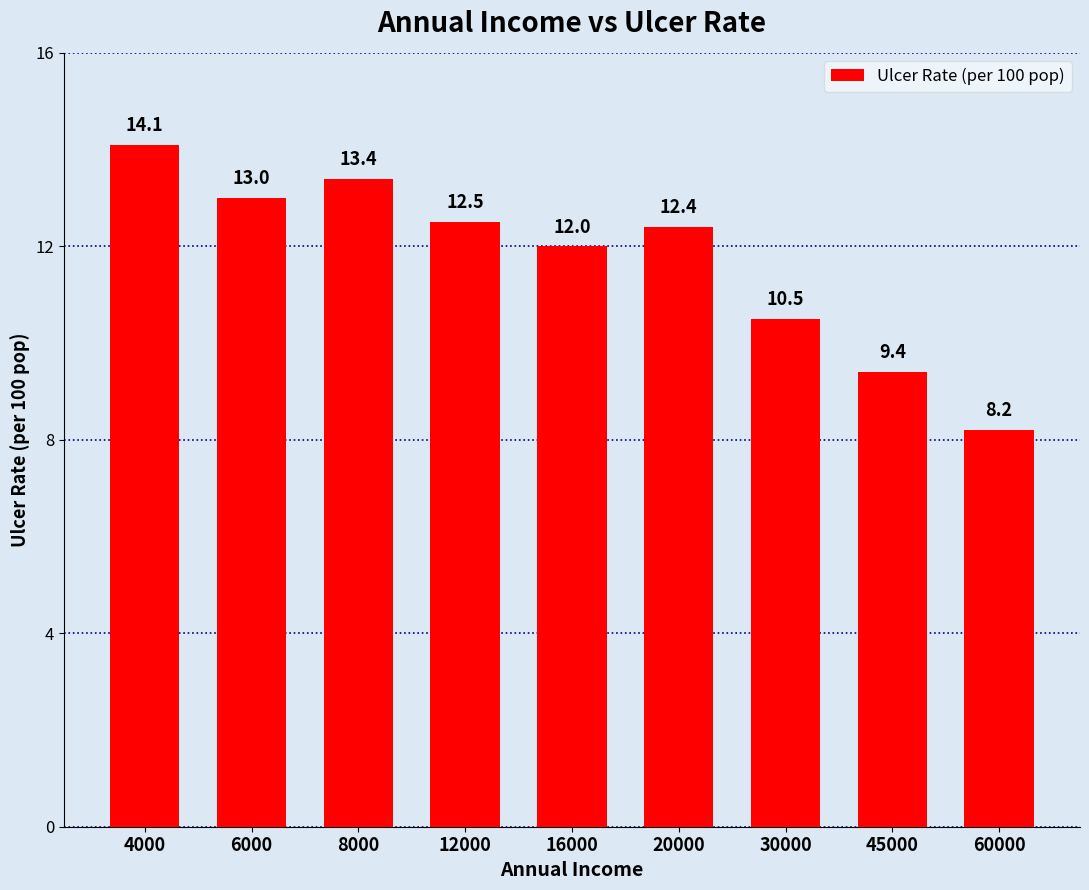

Count the number of data series in this chart.

1